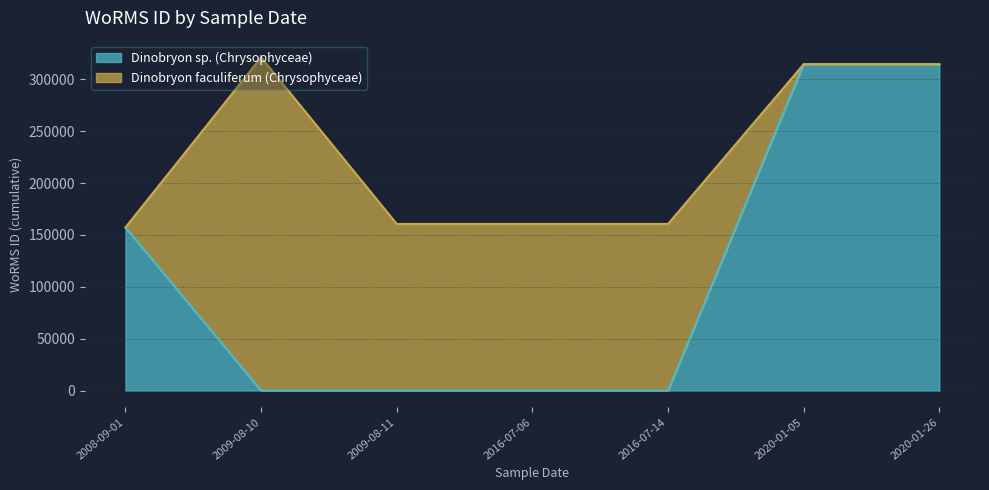

What is the difference between the maximum and second lowest values in the Dinobryon sp. (Chrysophyceae) series?

314480